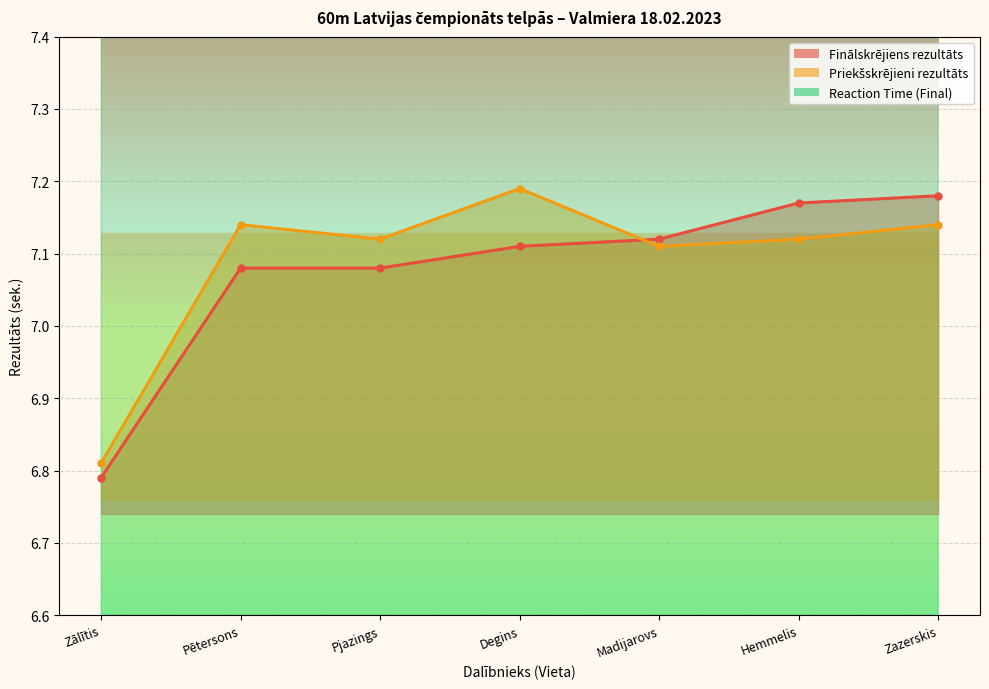

What are all the series names shown in the legend?

Finālskrējiens rezultāts, Priekšskrējieni rezultāts, Reaction Time (Final)